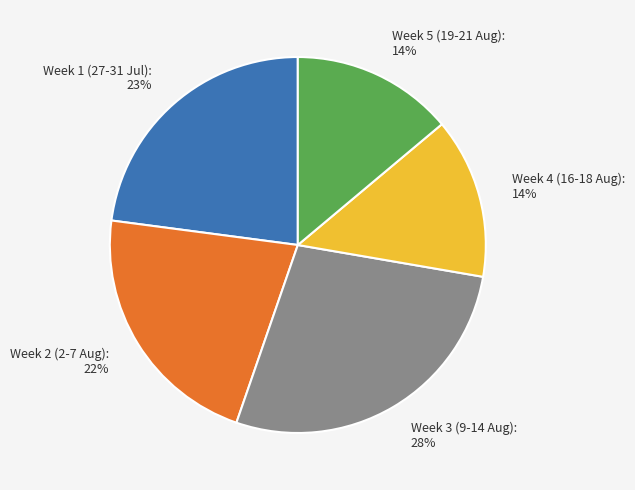

Approximately how many times larger is the value at Week 4 (16-18 Aug) compared to Week 3 (9-14 Aug)?

0.5